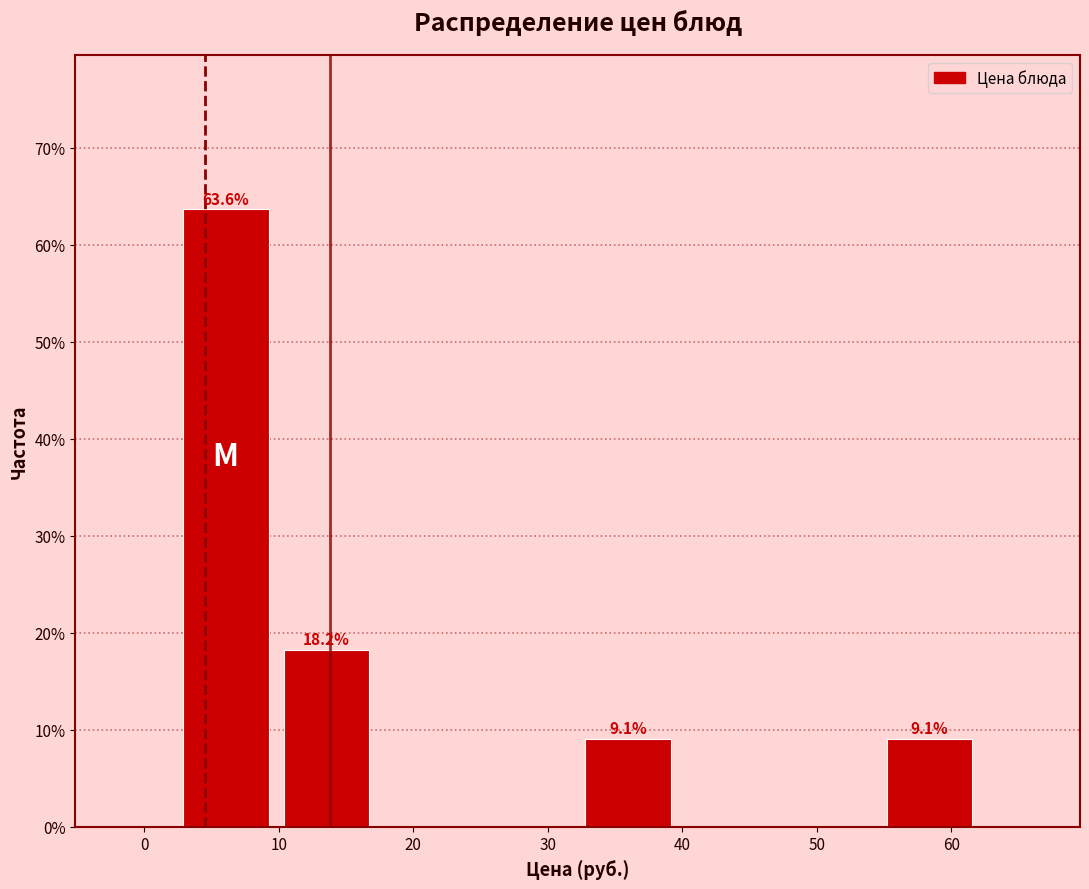

Which range on the x-axis has the tallest bar?

2 to 10